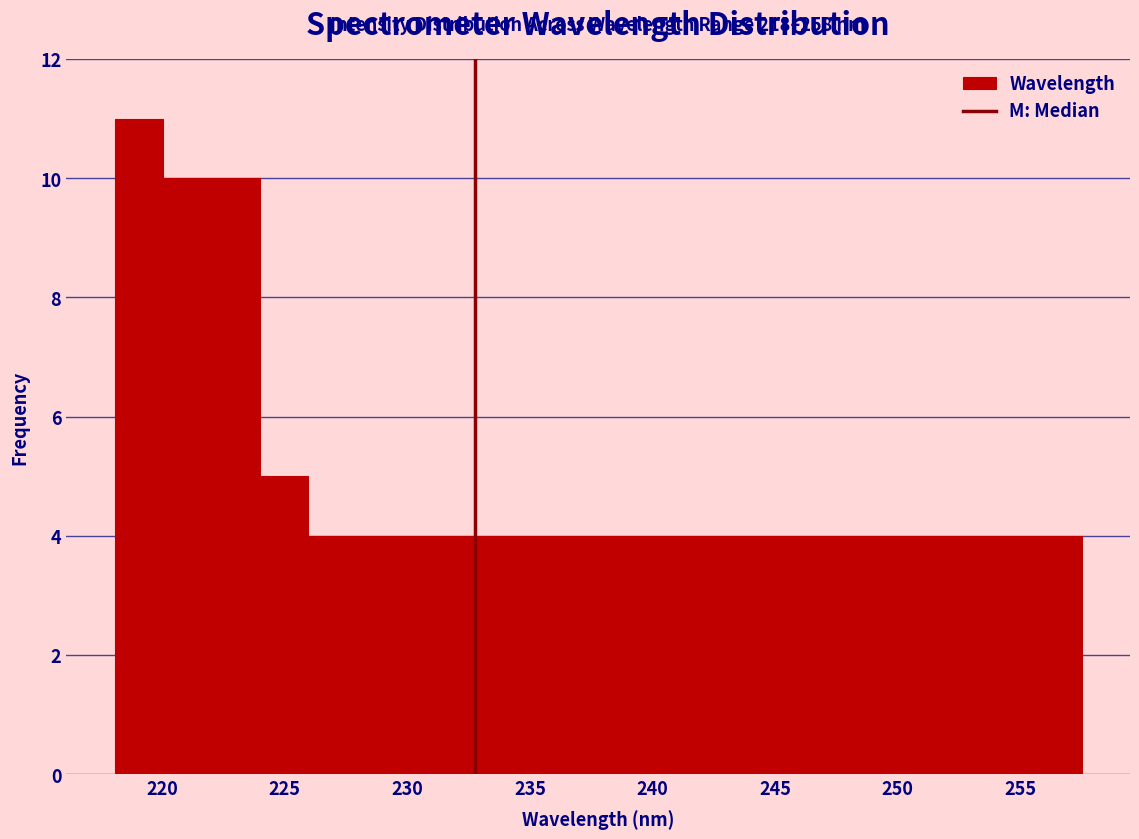

Around what value on the x-axis is the tallest bar? Give the approximate position of its centre, as read against the axis.

219.0